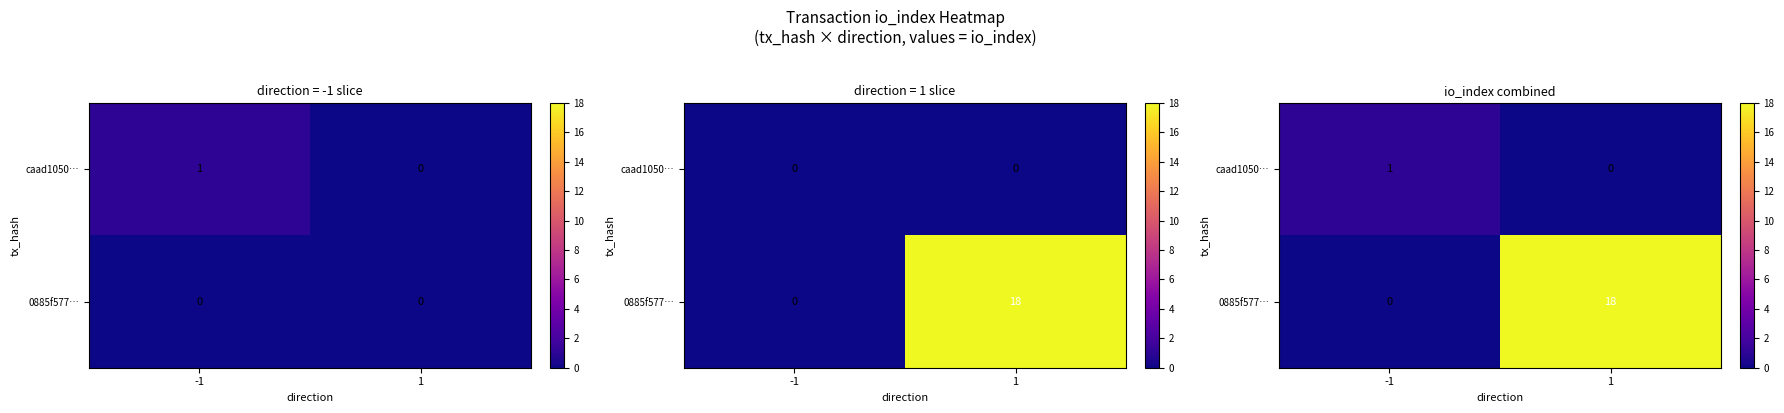

List the series in order of their overall mean, highest first.

0885f577…, caad1050…